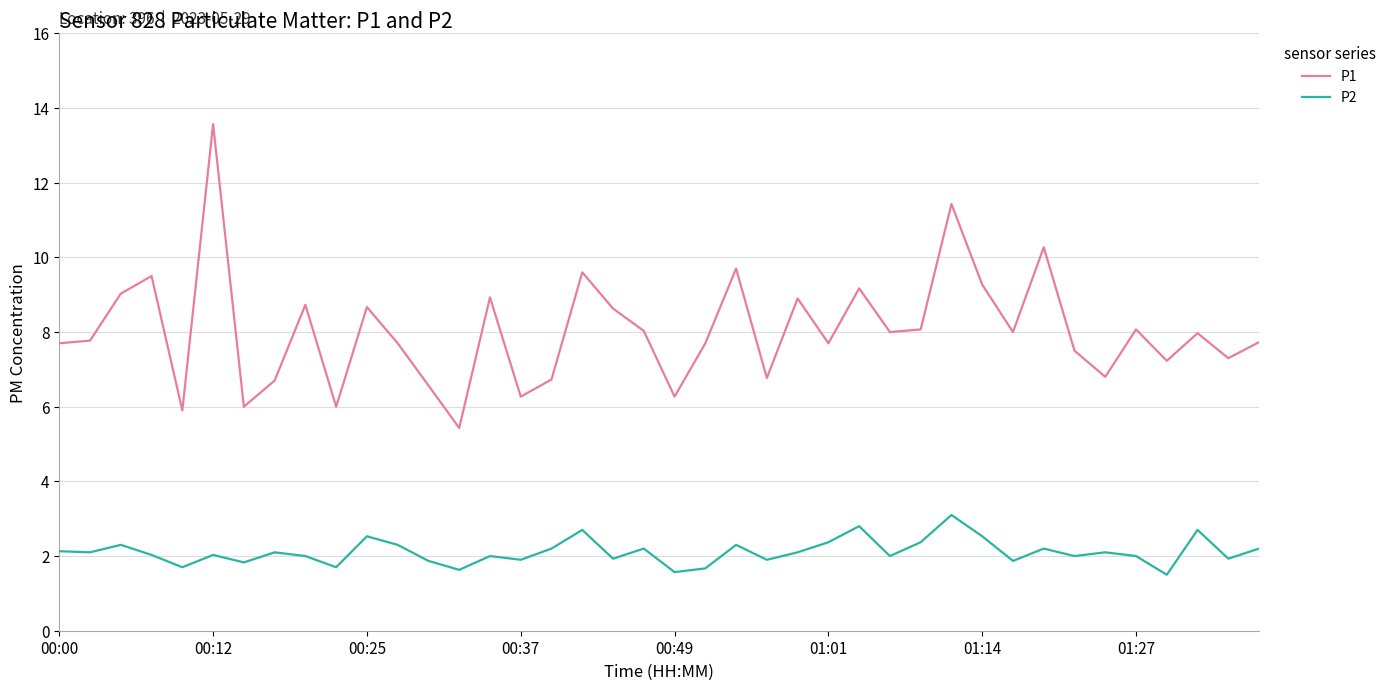

True or false: P2 has more than 1 points higher than both neighbors.

True